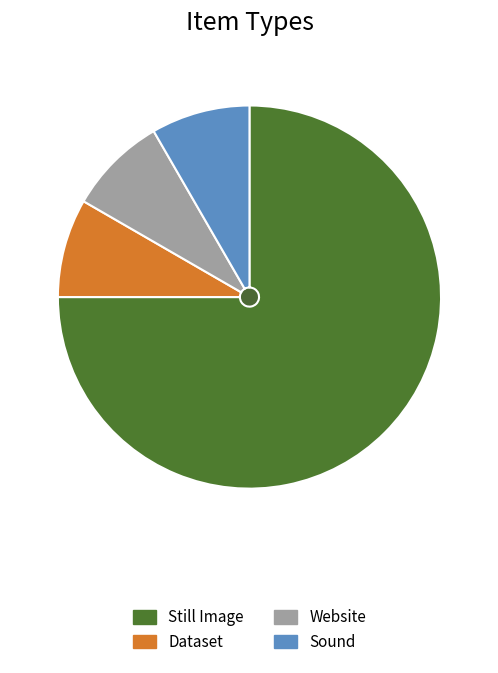

Do Dataset and Still Image together represent more than half of the pie?

Yes